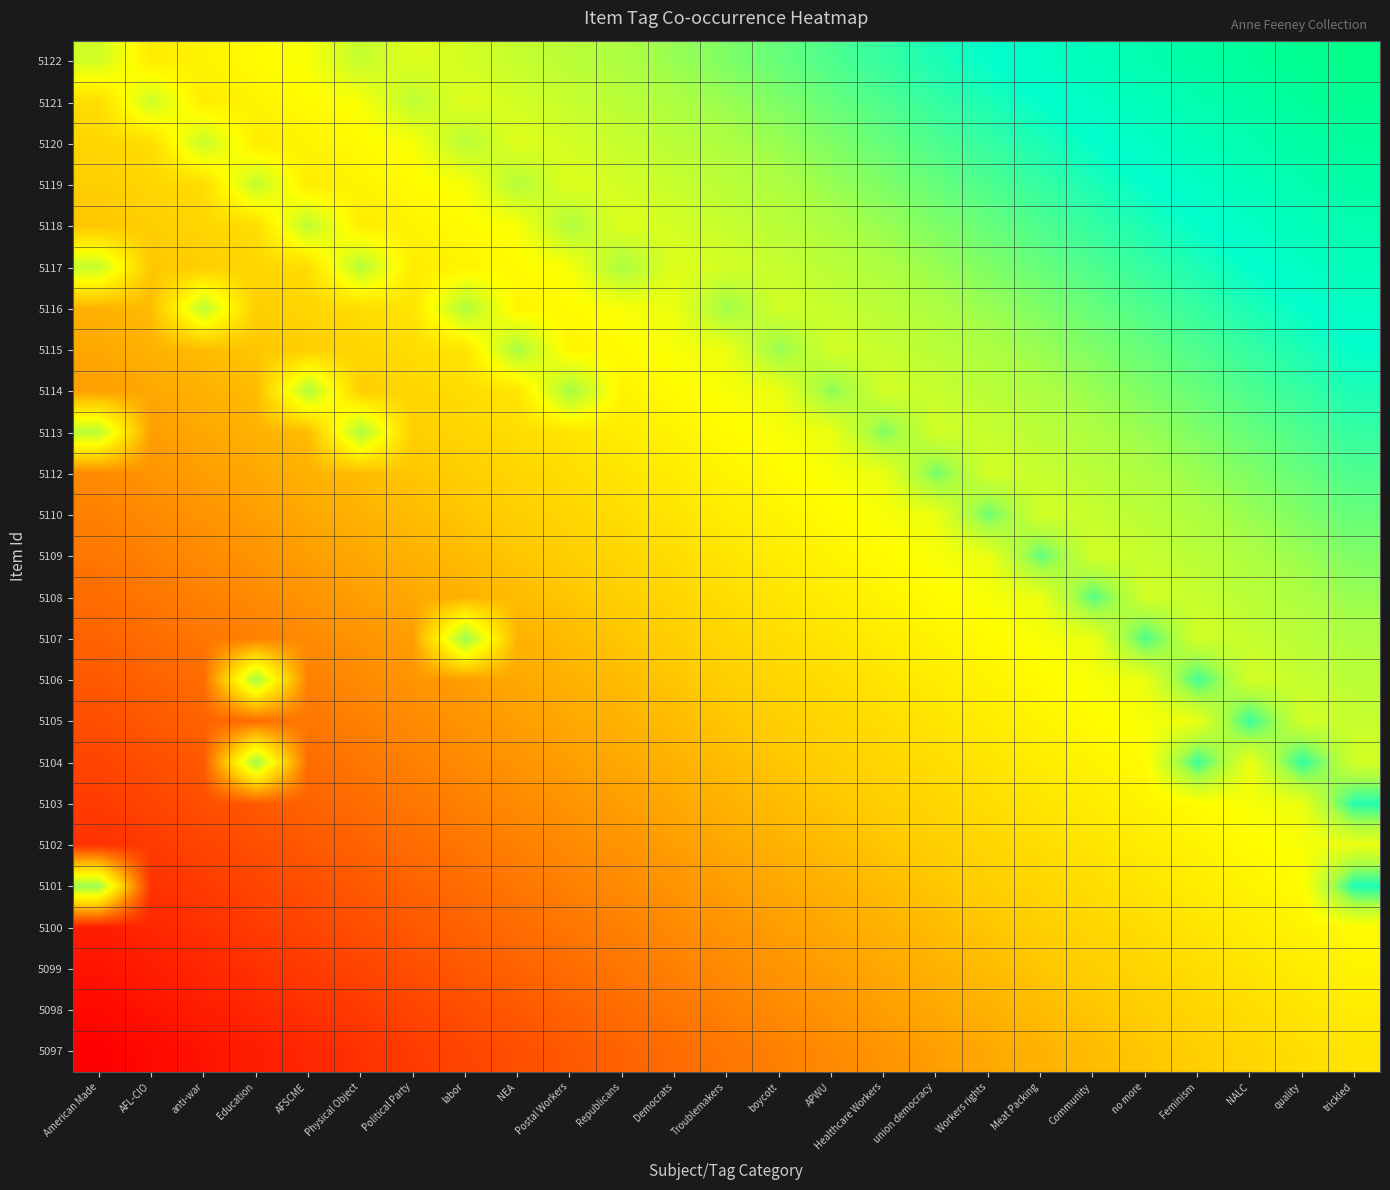

What is the spread (max minus min) of values at NALC?

1.0